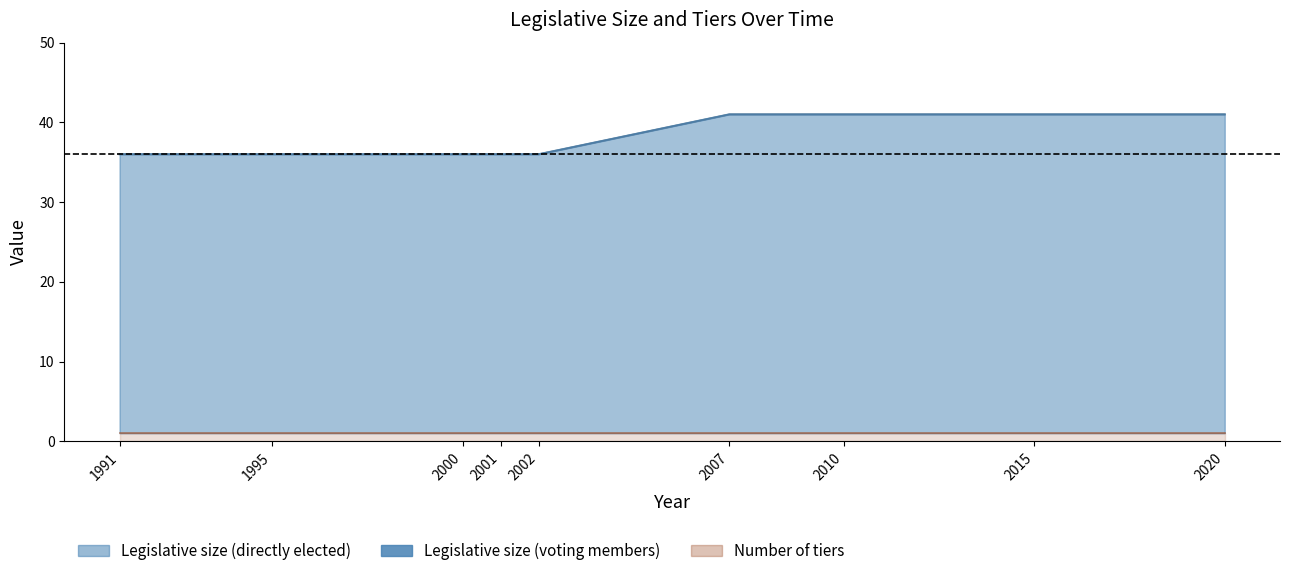

At which category is the sum across all series the highest?

2007